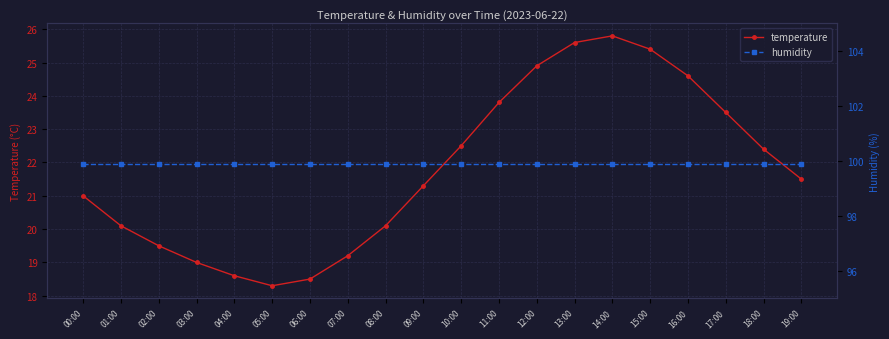

List the series in order of their peak value, lowest first.

temperature, humidity